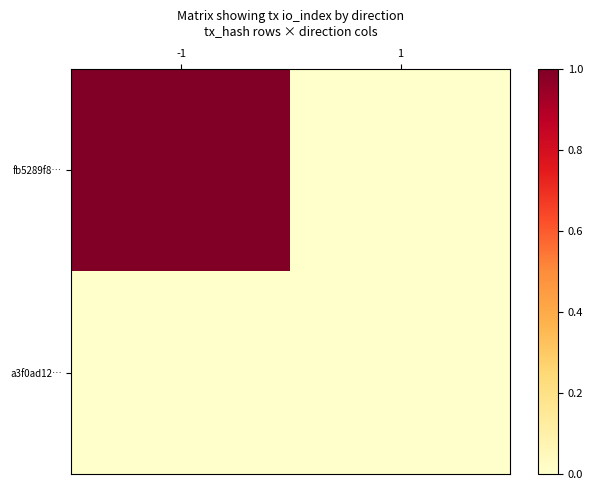

List the series in order of their overall mean, highest first.

fb5289f8…, a3f0ad12…